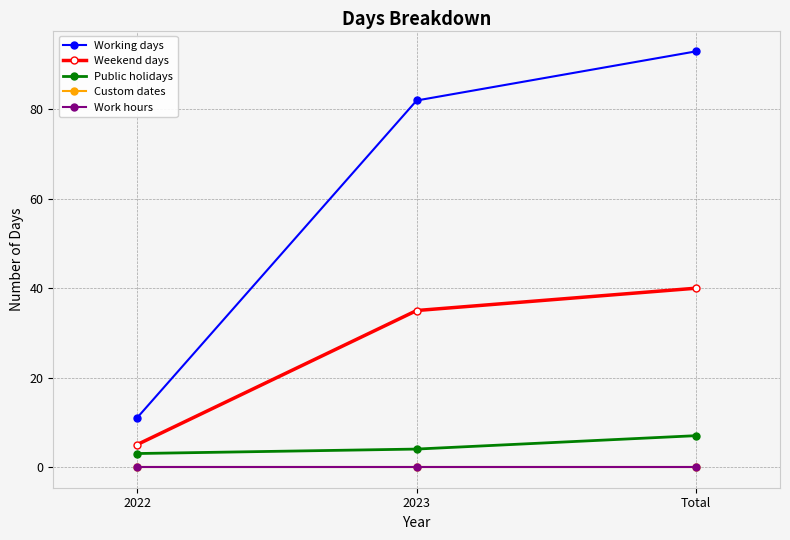

What is the label of the 1st point from the right?

Total